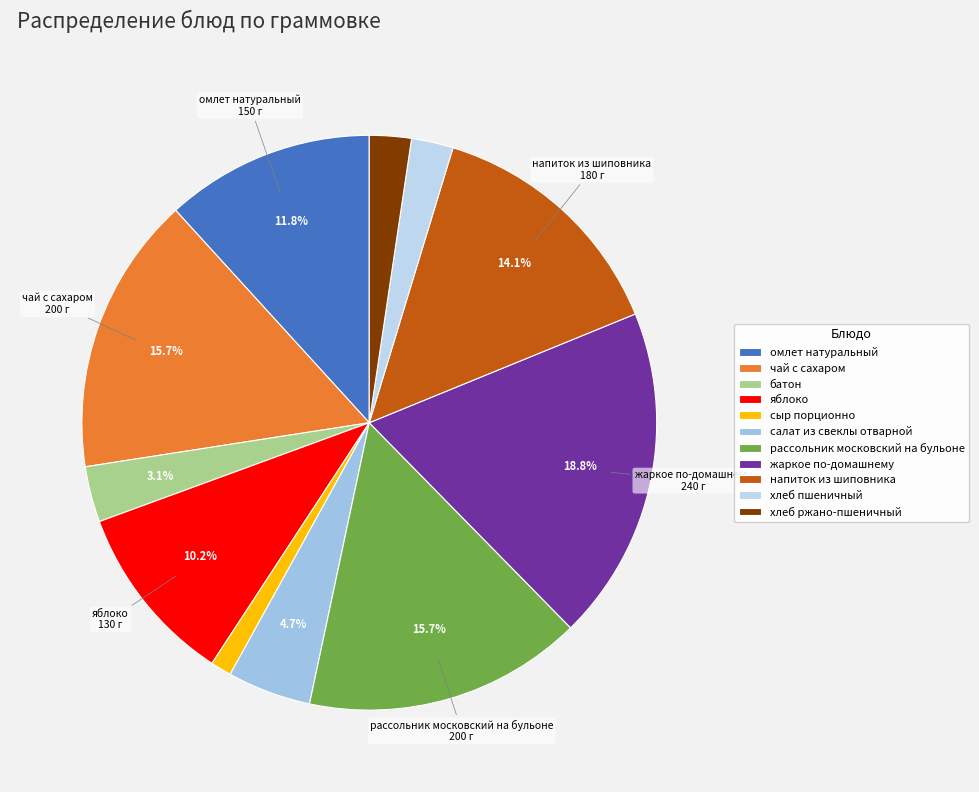

To the nearest percent, what percentage of the pie is хлеб пшеничный?

2%